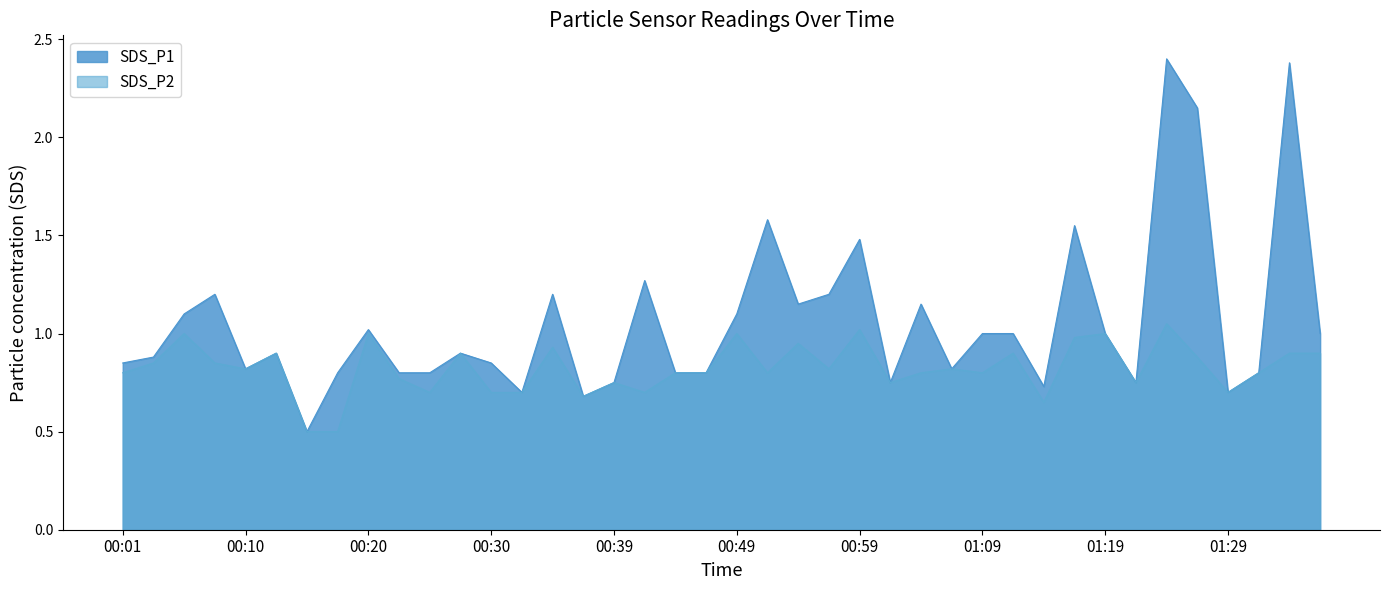

What are all the series names shown in the legend?

SDS_P1, SDS_P2